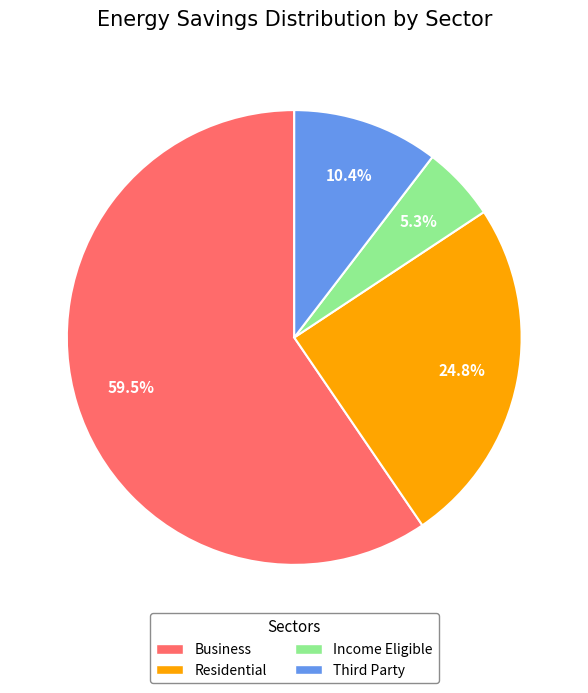

Which category accounts for the majority?

Business